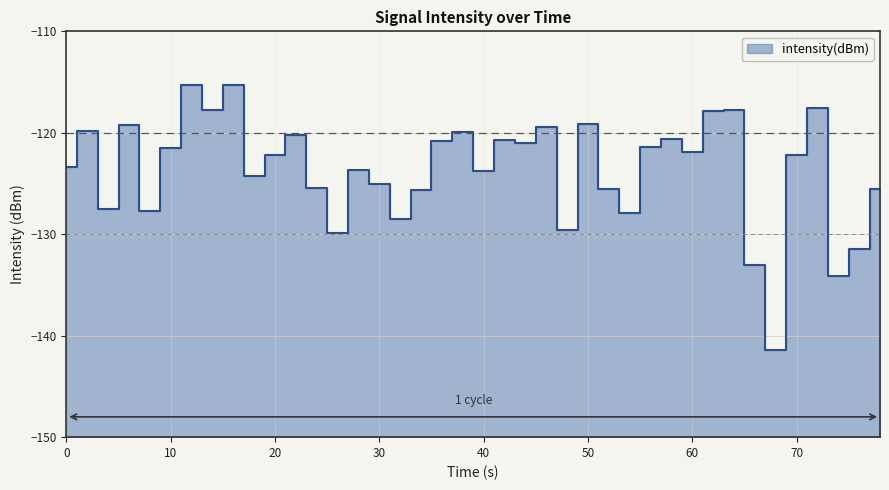

What is the smallest value displayed?

-141.4